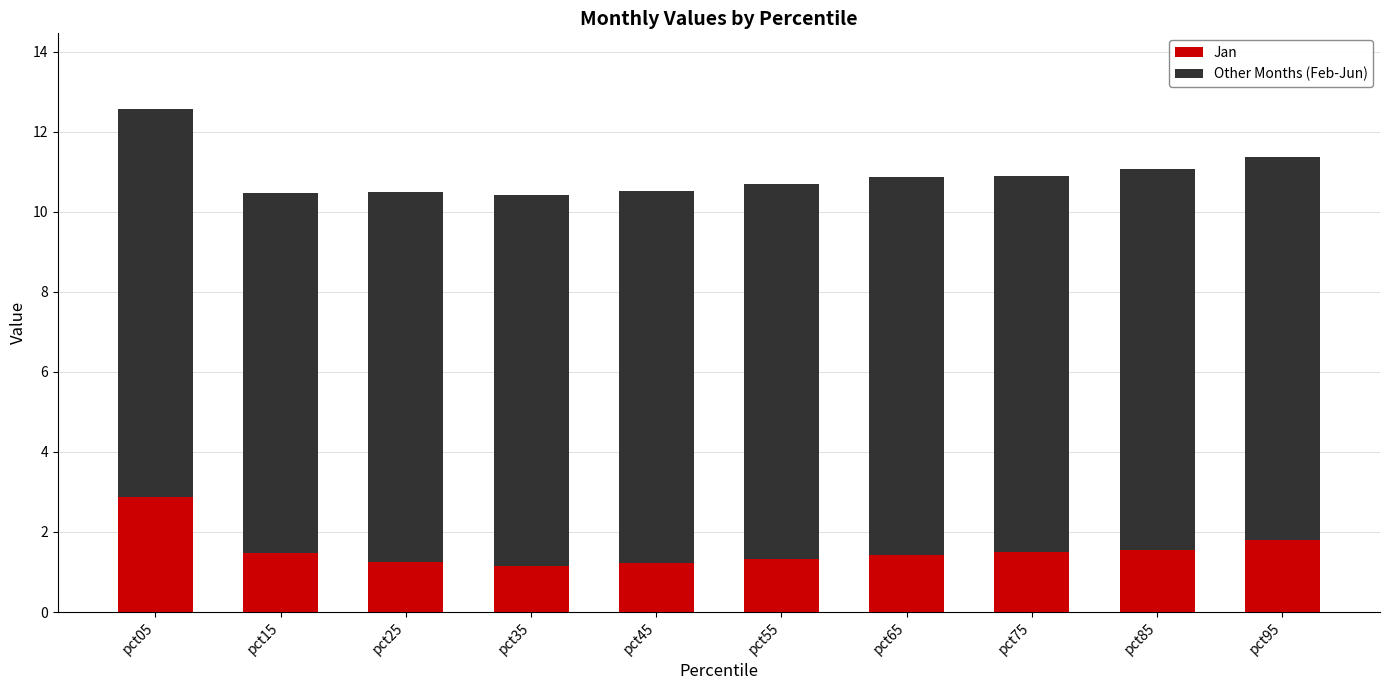

At which label does Jan reach its peak?

pct05